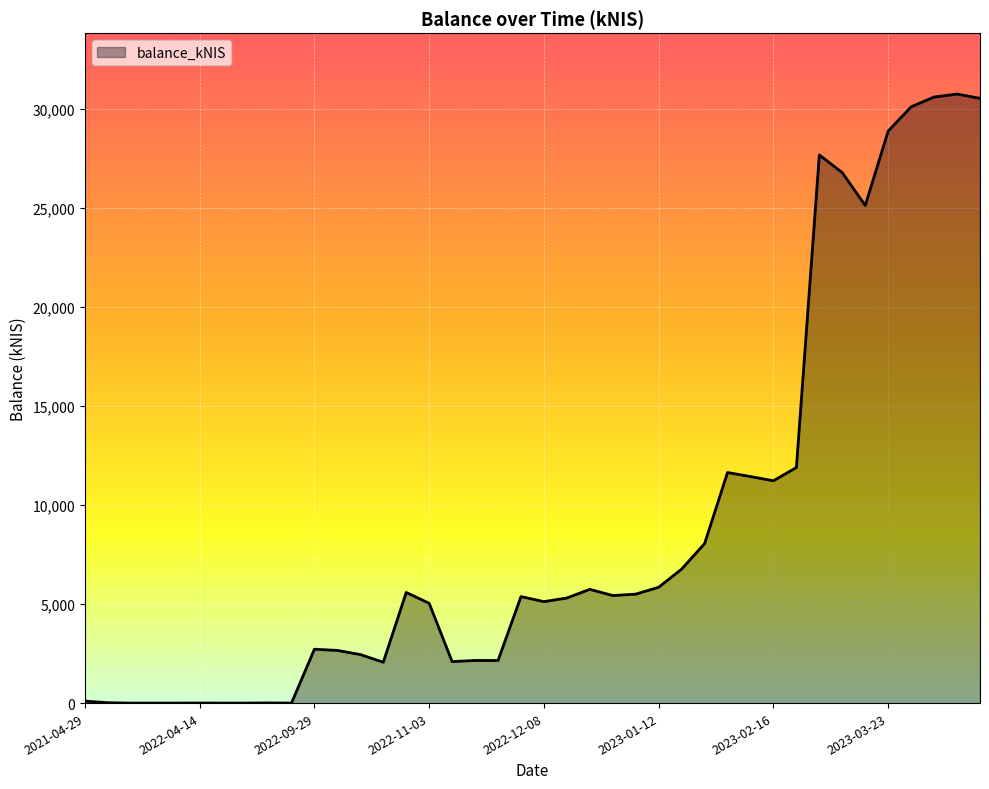

What is the greatest value displayed?

30732.2